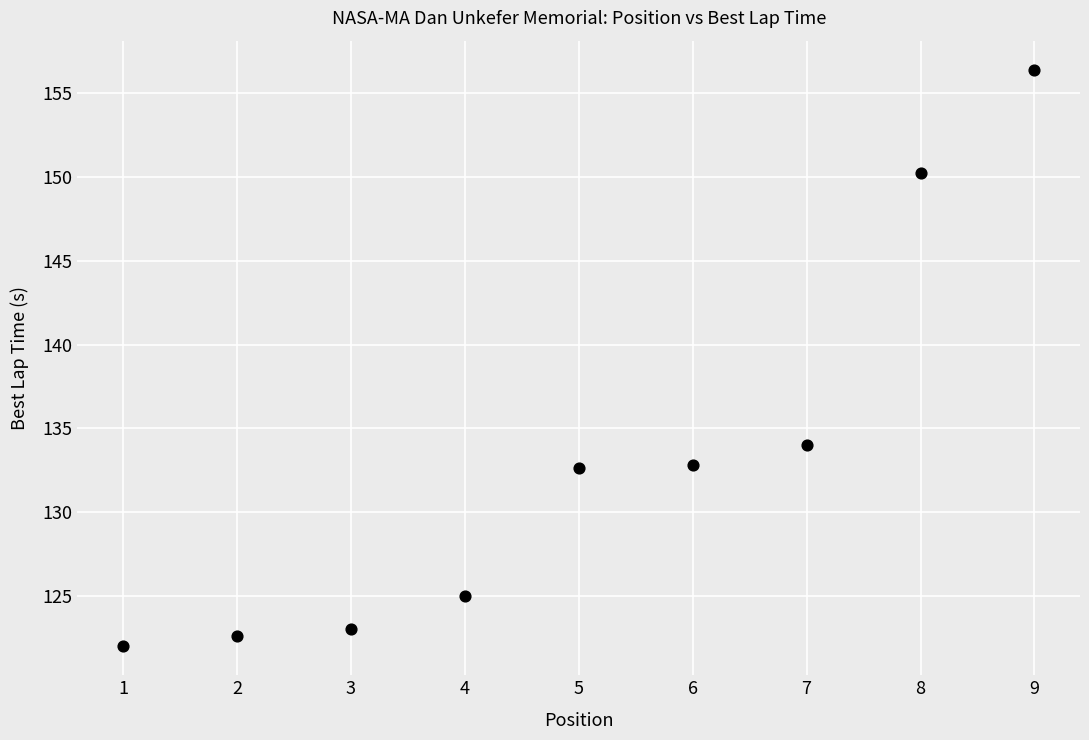

What is the average Y value?

133.2